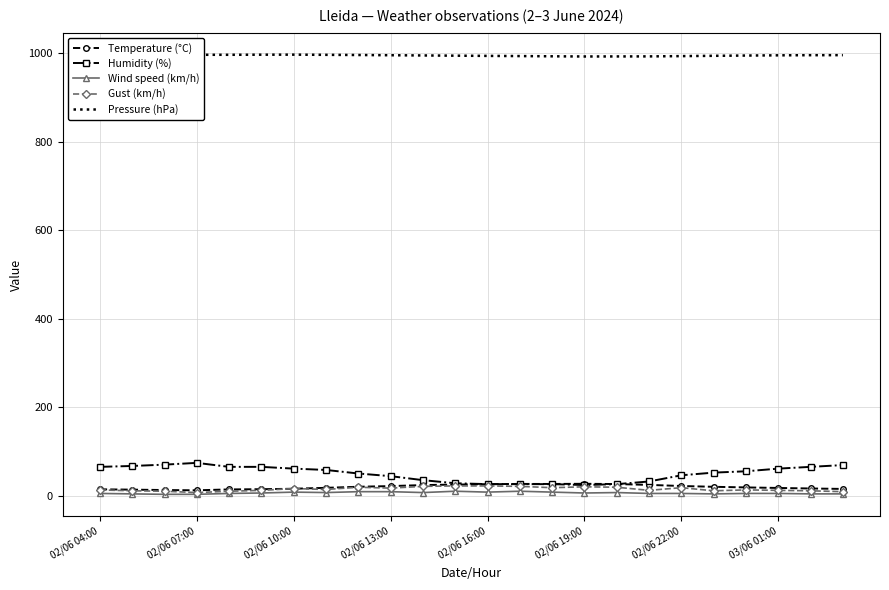

Which series has the largest total across all categories?

Pressure (hPa)